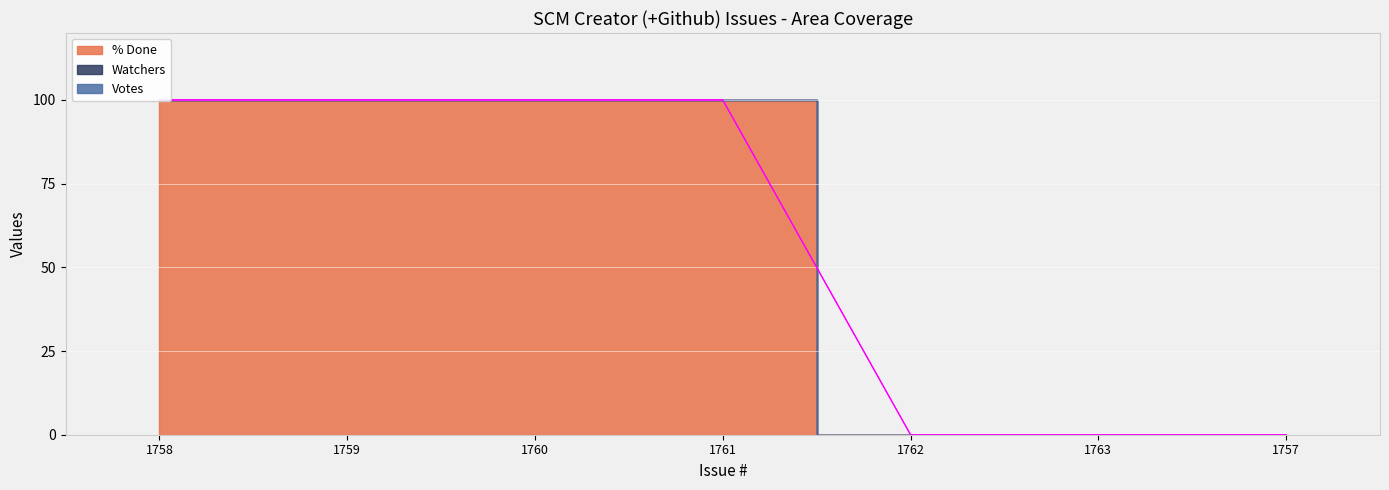

The value of % Done at 1763 is -61. True or false?

False